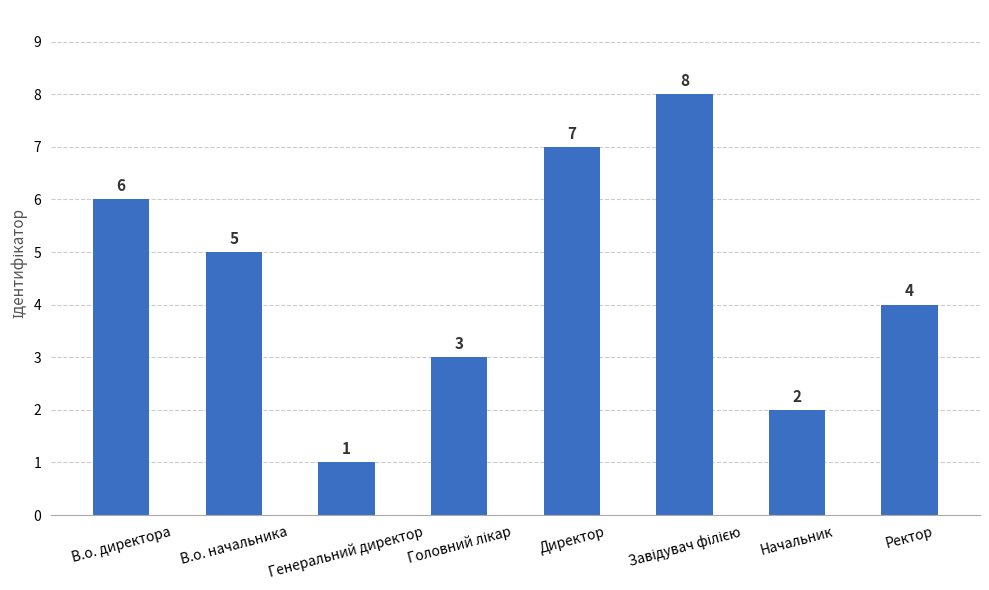

The chart shows a value of 6 at В.о. директора. True or false?

True